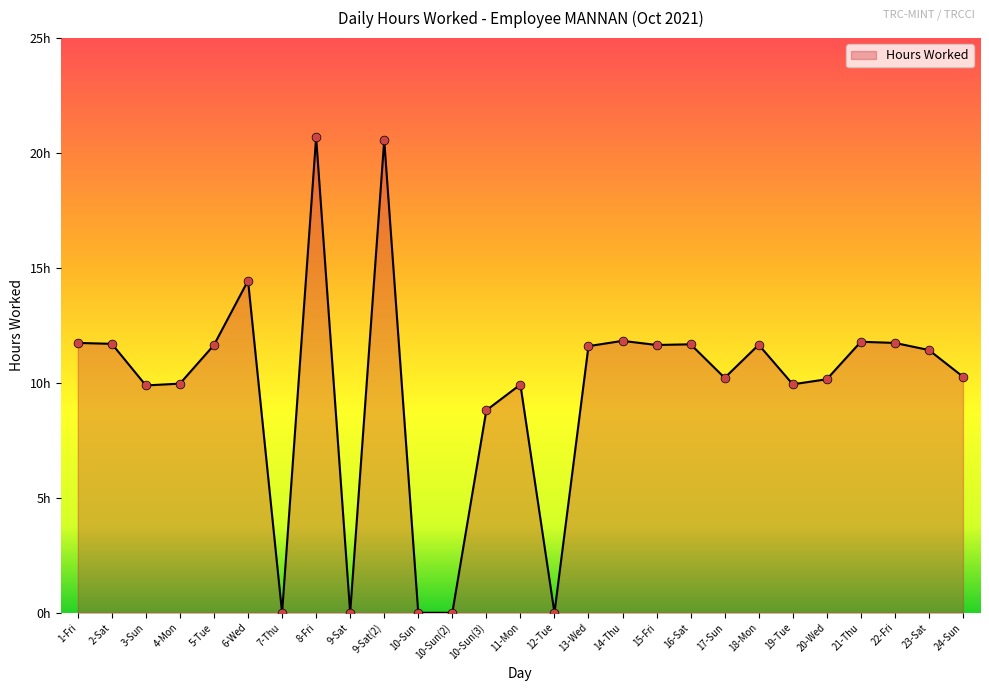

Approximately how many times larger is the value at 2-Sat compared to 17-Sun?

1.1